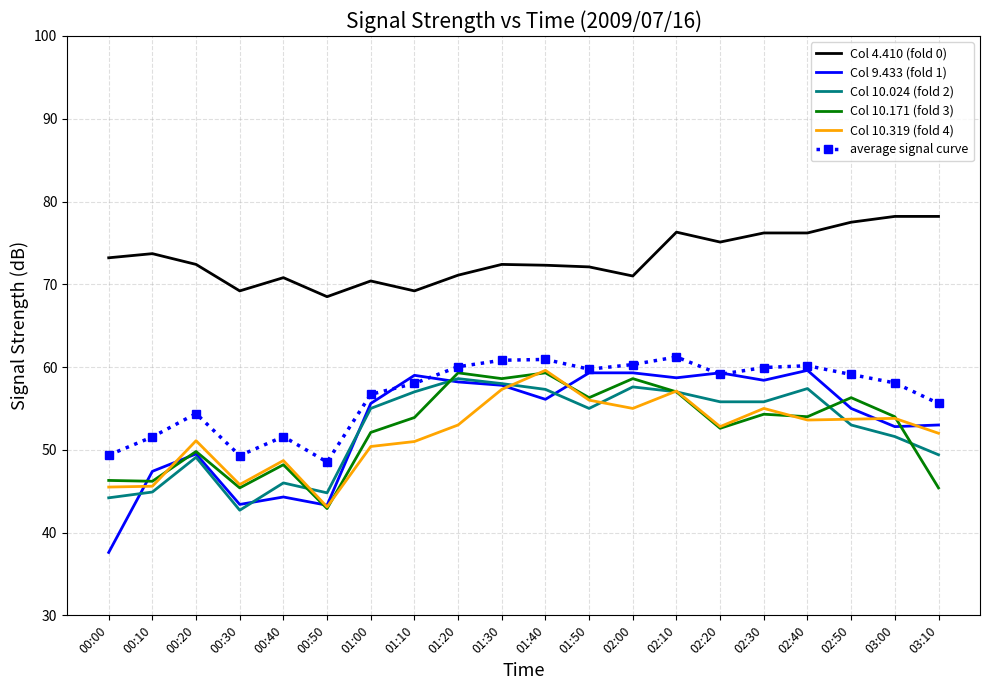

Which series has the largest range (max minus min)?

Col 9.433 (fold 1)